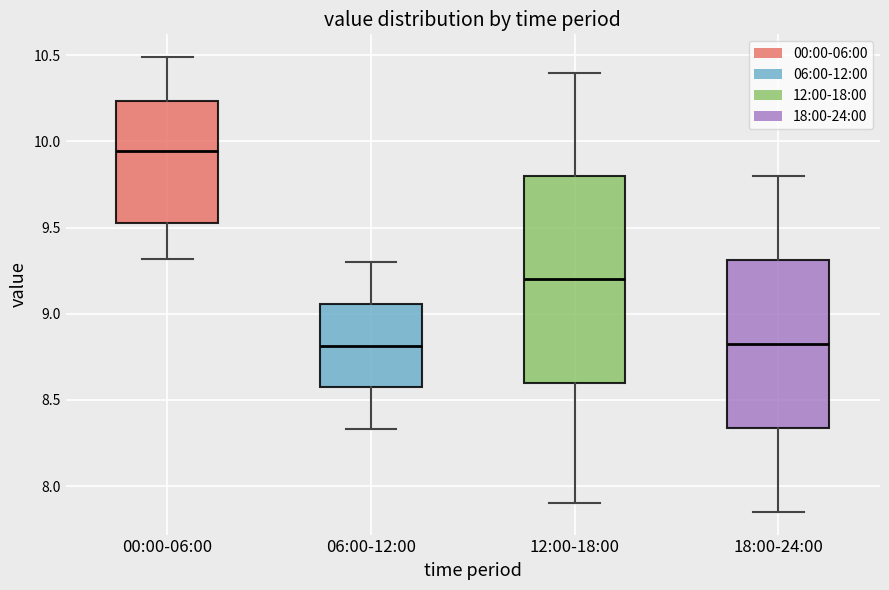

Reading left to right, transcribe this box plot: for each box, give where its median line is, the range the box spans, and where its two whiskers end, as read against the y-axis. The values are not printed on the chart, so give them approximately, as read against the axis.

00:00-06:00: median 9.95, box 9.55 to 10.25, whiskers 9.30 to 10.50
06:00-12:00: median 8.80, box 8.55 to 9.05, whiskers 8.35 to 9.30
12:00-18:00: median 9.20, box 8.60 to 9.80, whiskers 7.90 to 10.40
18:00-24:00: median 8.85, box 8.35 to 9.30, whiskers 7.85 to 9.80